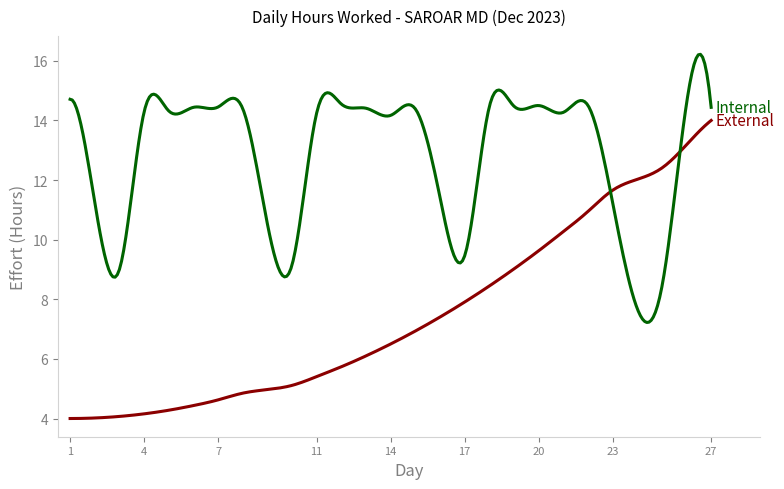

What is the maximum value shown in the chart?

16.2